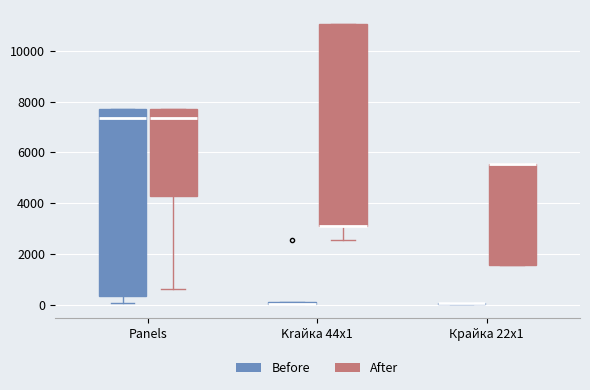

Where is the lower edge of the box for Panels (After) on the y-axis? The values are not printed on the chart, so give them approximately, as read against the axis.

4200